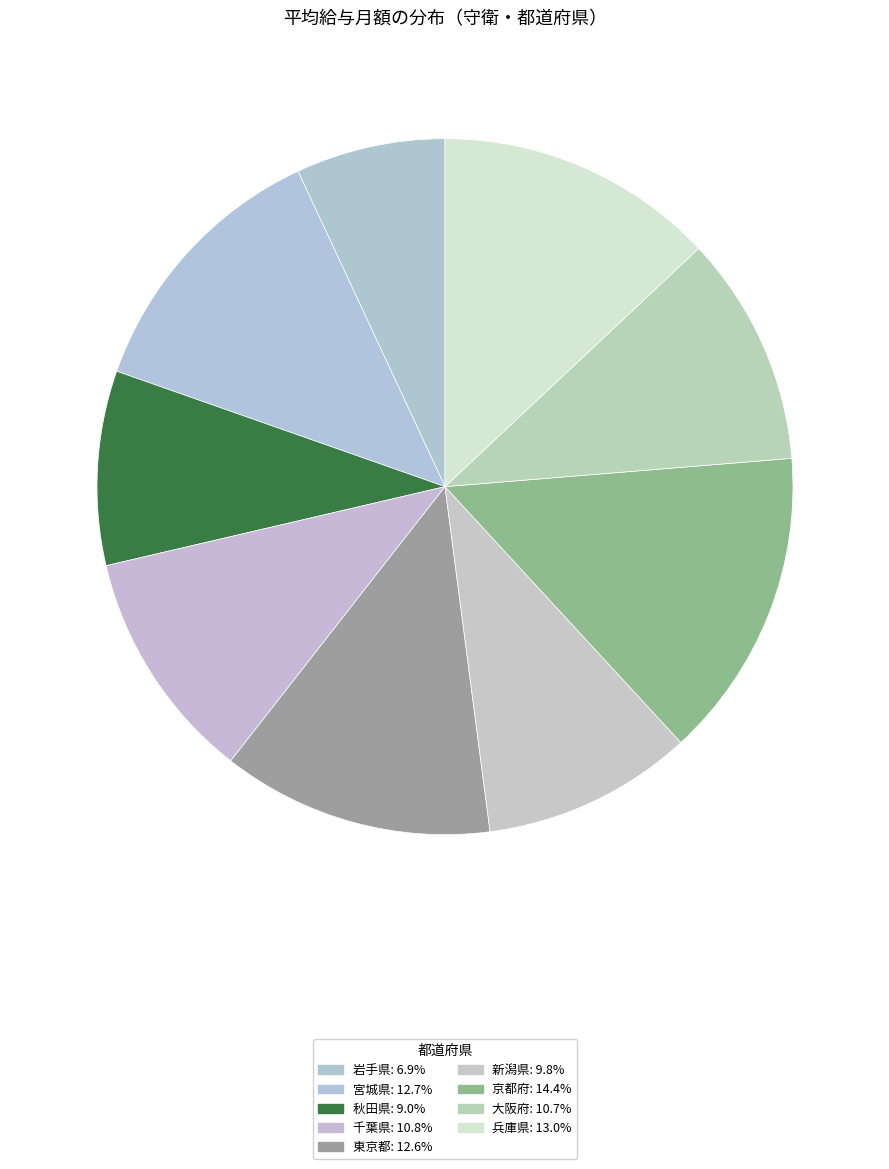

How many slices are in this pie chart?

9